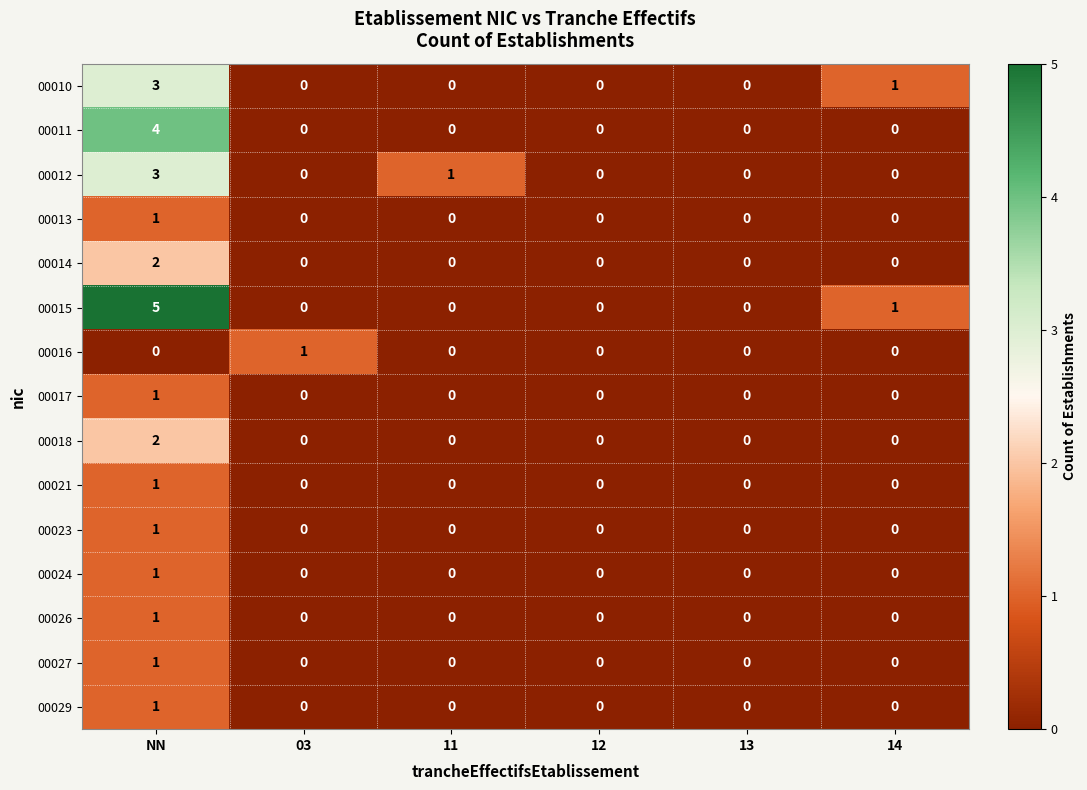

At which label does 00029 reach its peak?

NN